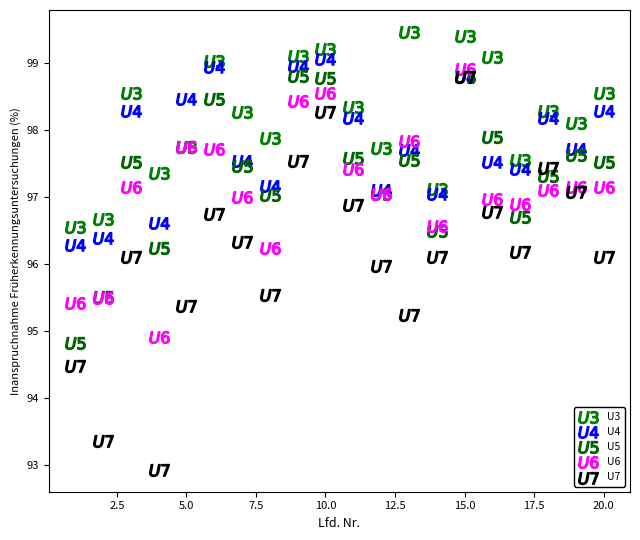

Which series has the largest Y range (max minus min)?

U7